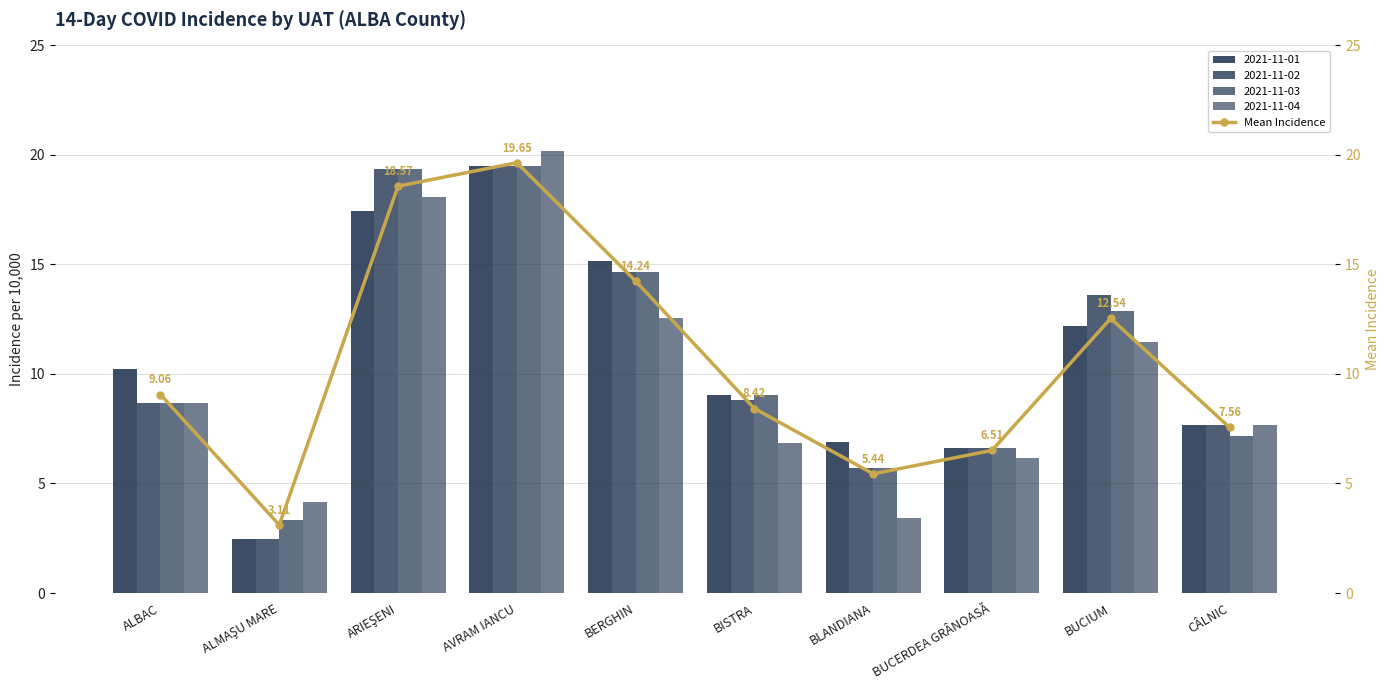

At which category does the chart reach its peak across all series?

AVRAM IANCU